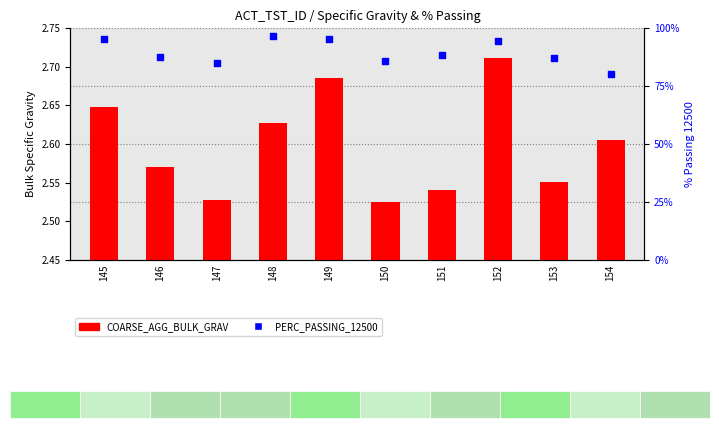

At how many categories does at least one series exceed 70?

10